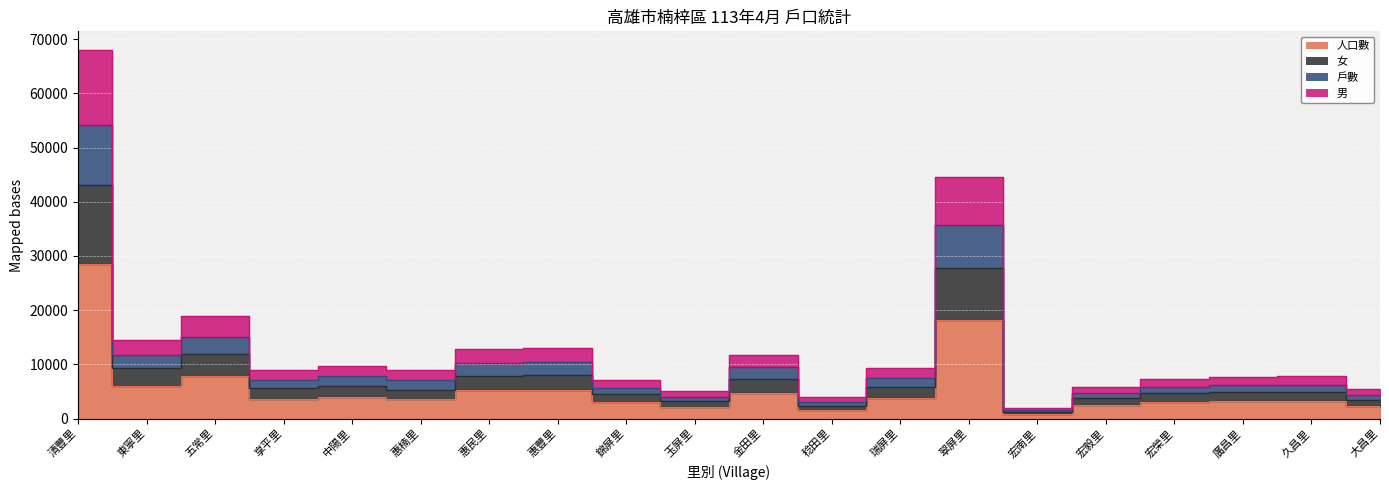

How many distinct data groups are displayed?

4